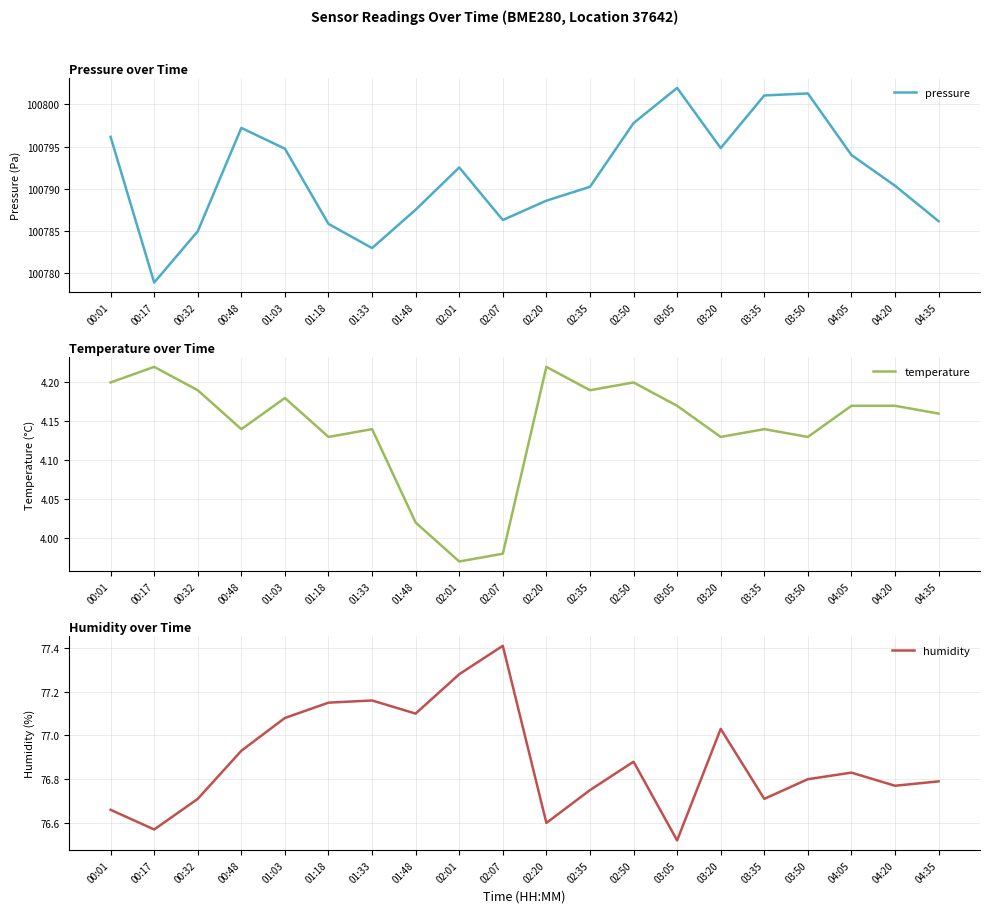

Reading right to left, transcribe all the data shown in this chart.

pressure: 100786.2	100790.4	100794.0	100801.3	100801.0	100794.8	100801.9	100797.8	100790.2	100788.6	100786.3	100792.5	100787.5	100783.0	100785.8	100794.7	100797.2	100785.0	100778.9	100796.1
temperature: 4.2	4.2	4.2	4.1	4.1	4.1	4.2	4.2	4.2	4.2	4.0	4.0	4.0	4.1	4.1	4.2	4.1	4.2	4.2	4.2
humidity: 76.8	76.8	76.8	76.8	76.7	77.0	76.5	76.9	76.8	76.6	77.4	77.3	77.1	77.2	77.2	77.1	76.9	76.7	76.6	76.7